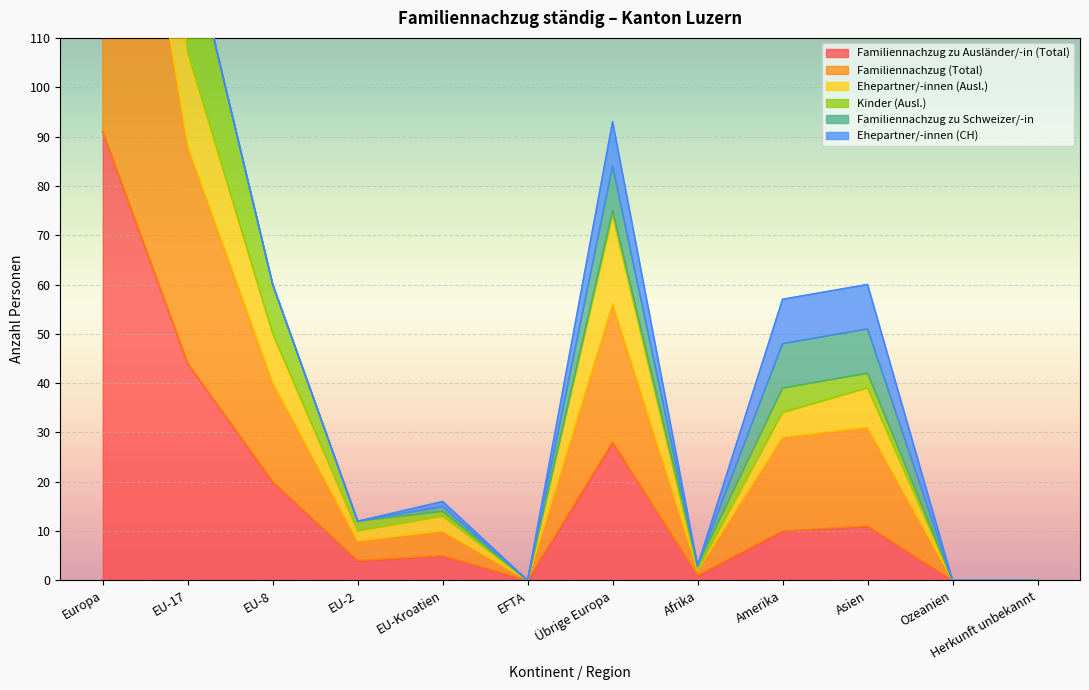

True or false: Ehepartner/-innen (Ausl.) and Familiennachzug (Total) intersect in this chart.

False